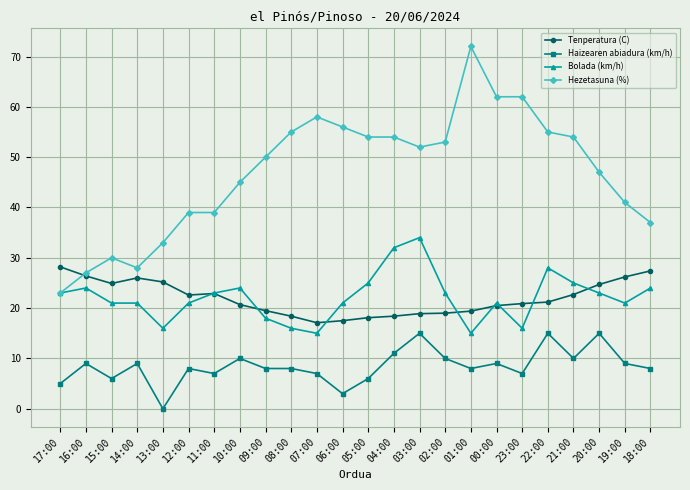

What is the average value of the Haizearen abiadura (km/h) series?

8.5